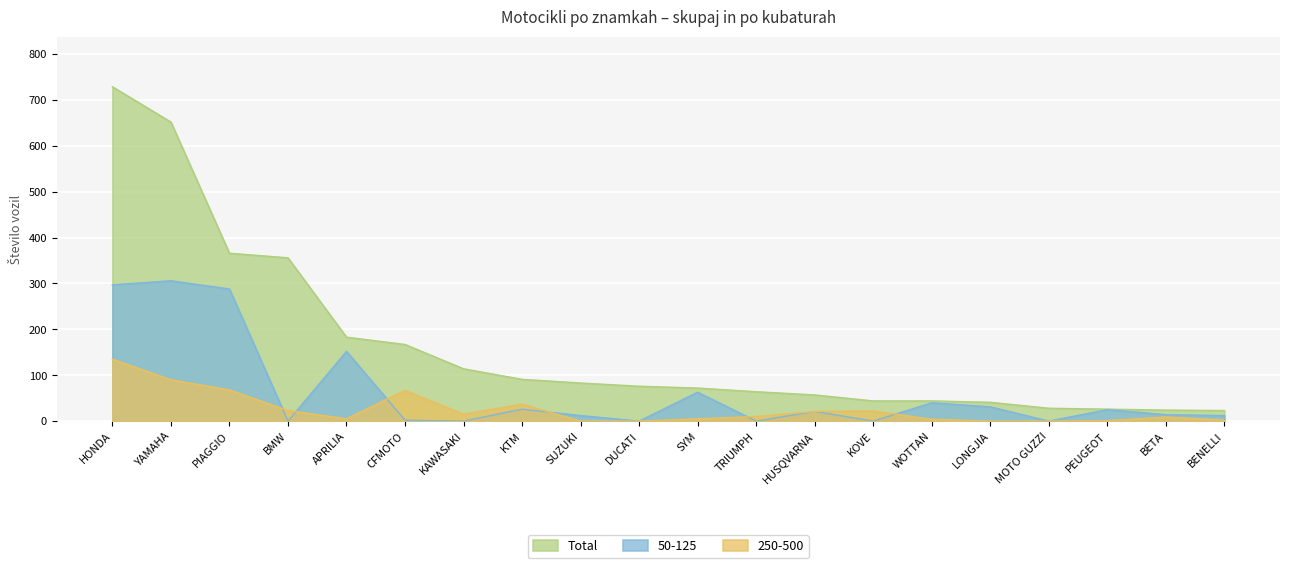

Between BMW and DUCATI, which series saw the biggest shift?

Total